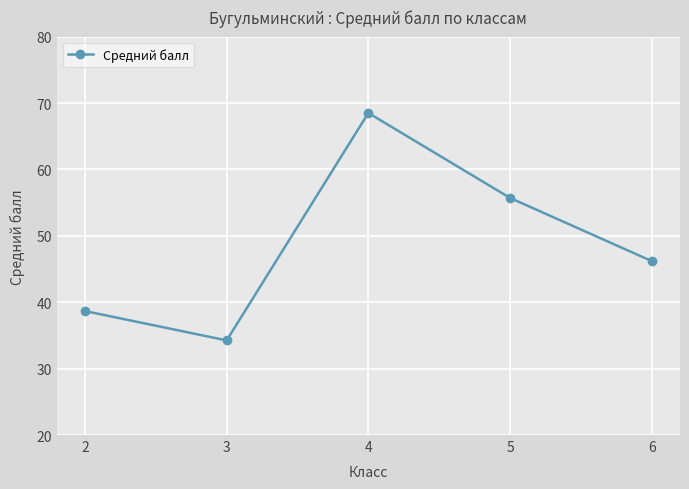

Which category has the lowest value across all series?

3